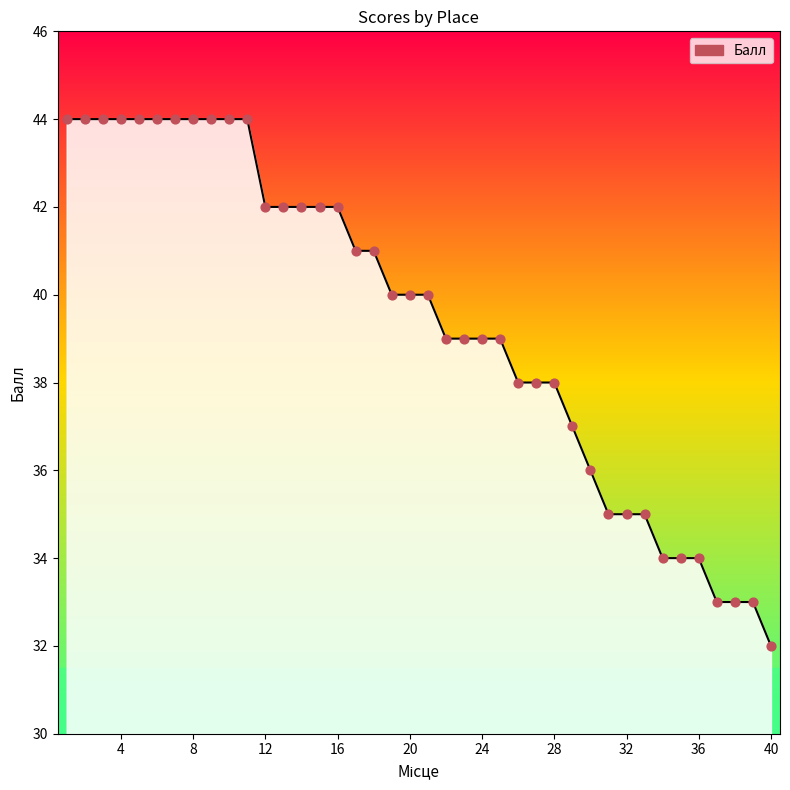

What is the difference between the maximum and minimum values?

12